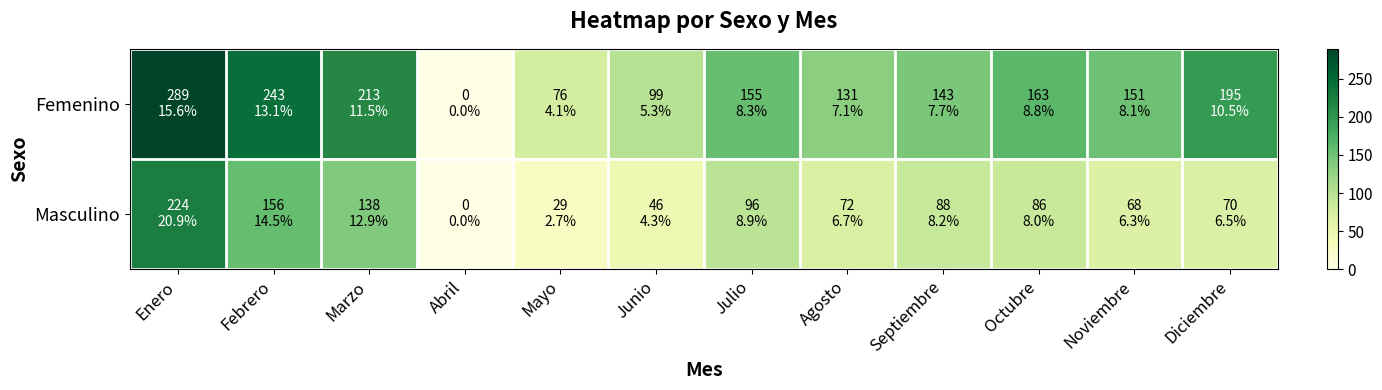

At which category is the sum across all series the highest?

Enero